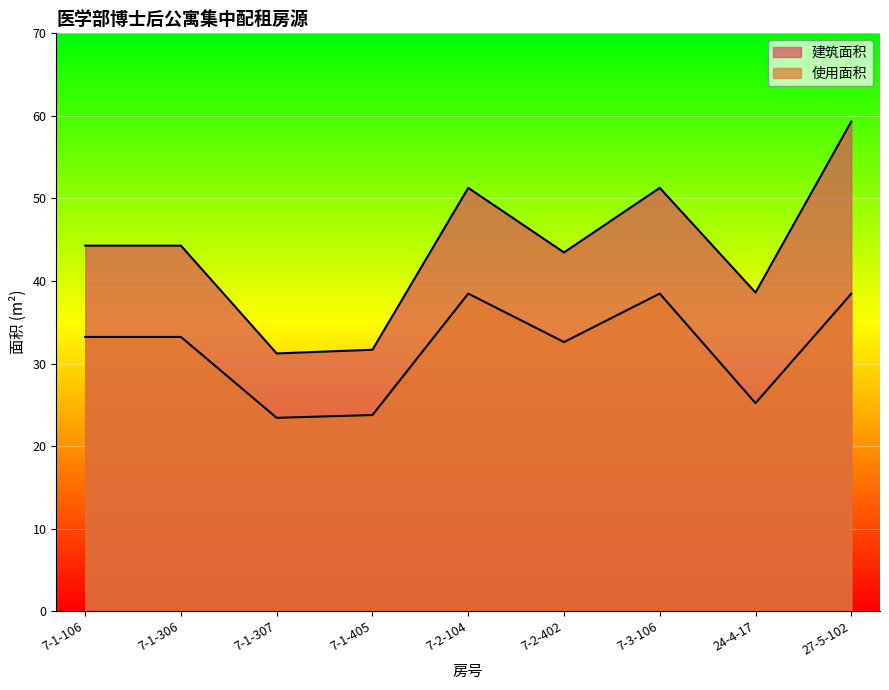

What position from the right is 27-5-102?

1